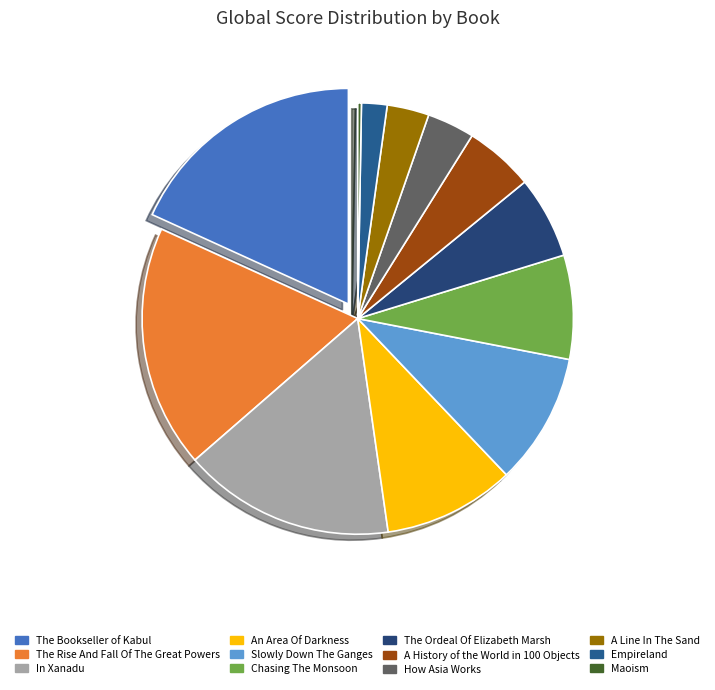

What is the change in value from In Xanadu to How Asia Works?

-90